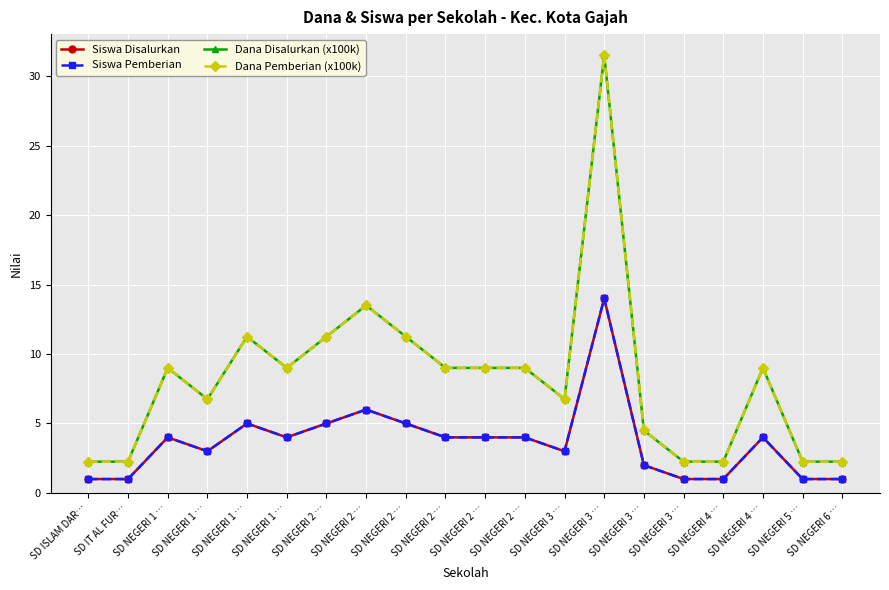

What is the maximum value shown in the chart?

31.5